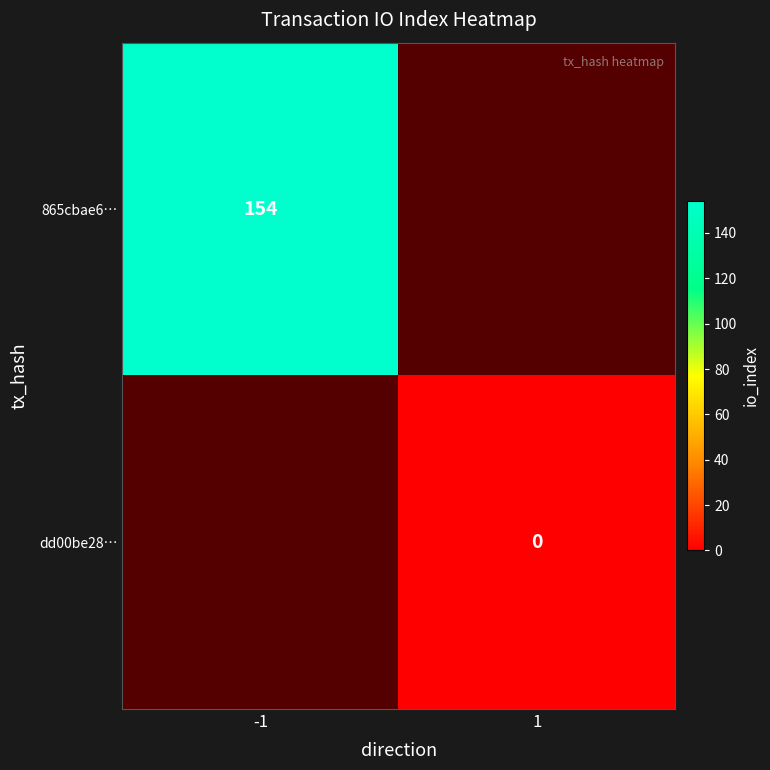

The value of 865cbae6… at -1 is 39. True or false?

False